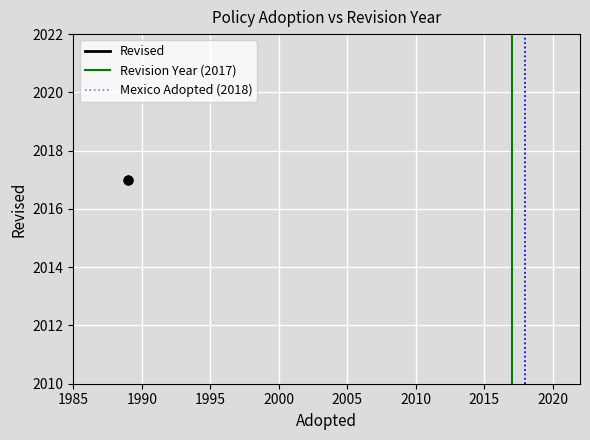

Which series has the largest Y range (max minus min)?

Revision Year (2017)